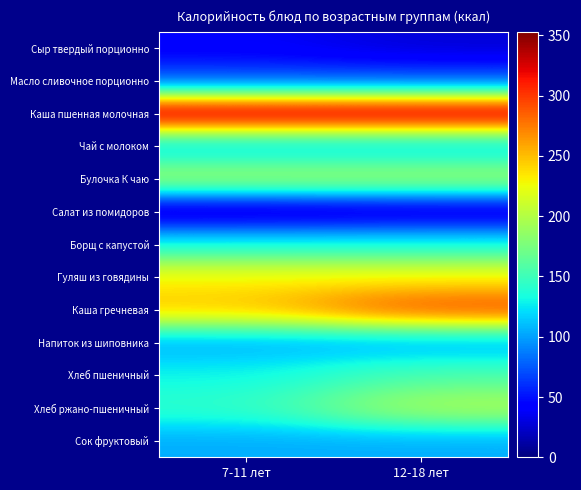

Reading left to right, list all the values displayed in this chart.

Сыр твердый порционно: 7-11 лет=40	12-18 лет=27
Масло сливочное порционно: 7-11 лет=71	12-18 лет=71
Каша пшенная молочная: 7-11 лет=353	12-18 лет=353
Чай с молоком: 7-11 лет=110	12-18 лет=110
Булочка К чаю: 7-11 лет=198	12-18 лет=198
Салат из помидоров: 7-11 лет=15	12-18 лет=19
Борщ с капустой: 7-11 лет=133	12-18 лет=133
Гуляш из говядины: 7-11 лет=230	12-18 лет=230
Каша гречневая: 7-11 лет=248	12-18 лет=298
Напиток из шиповника: 7-11 лет=102	12-18 лет=102
Хлеб пшеничный: 7-11 лет=130	12-18 лет=156
Хлеб ржано-пшеничный: 7-11 лет=143	12-18 лет=200
Сок фруктовый: 7-11 лет=104	12-18 лет=104